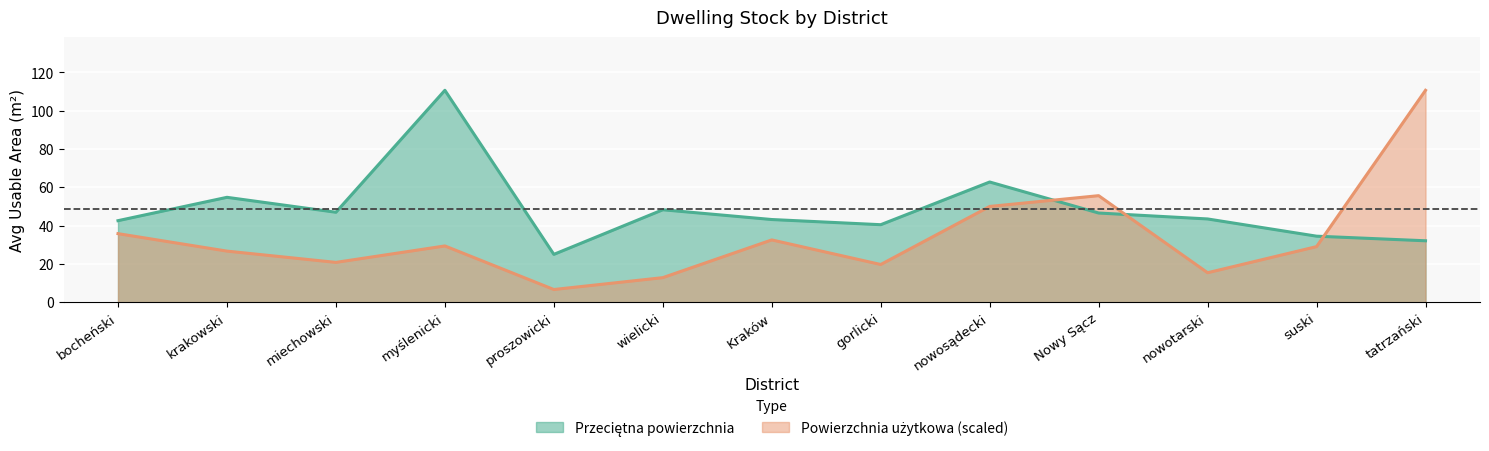

Which category has the lowest value across all series?

proszowicki